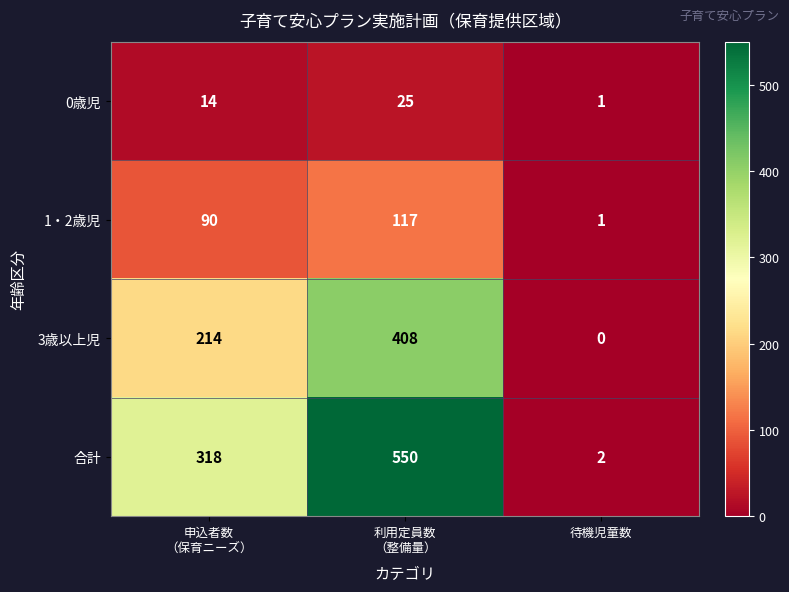

What is the sum of all 合計 values?

870